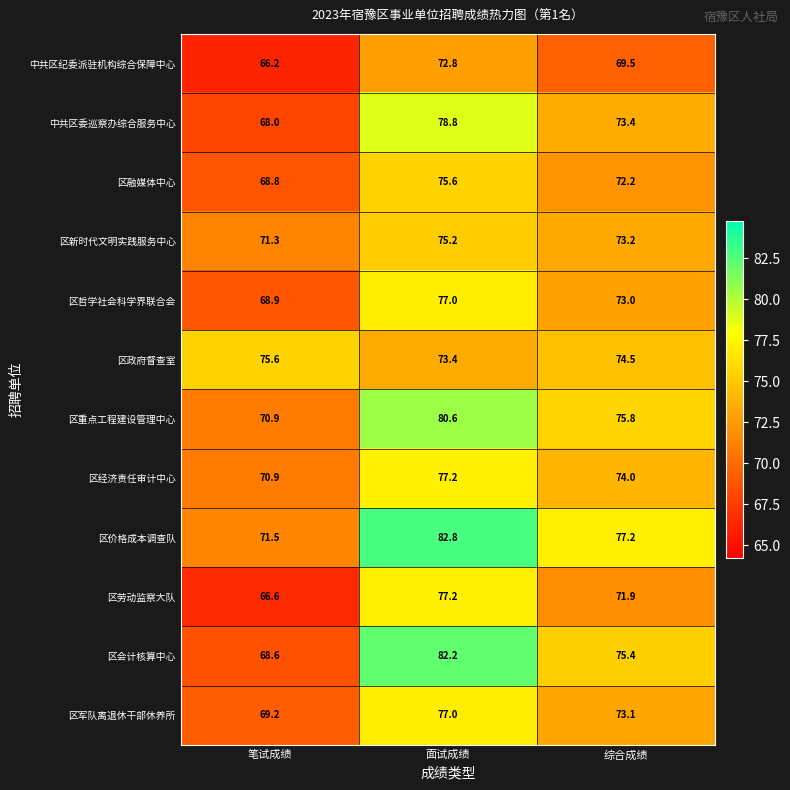

At 综合成绩, list the series in order from largest to smallest.

区价格成本调查队, 区重点工程建设管理中心, 区会计核算中心, 区政府督查室, 区经济责任审计中心, 中共区委巡察办综合服务中心, 区新时代文明实践服务中心, 区军队离退休干部休养所, 区哲学社会科学界联合会, 区融媒体中心, 区劳动监察大队, 中共区纪委派驻机构综合保障中心